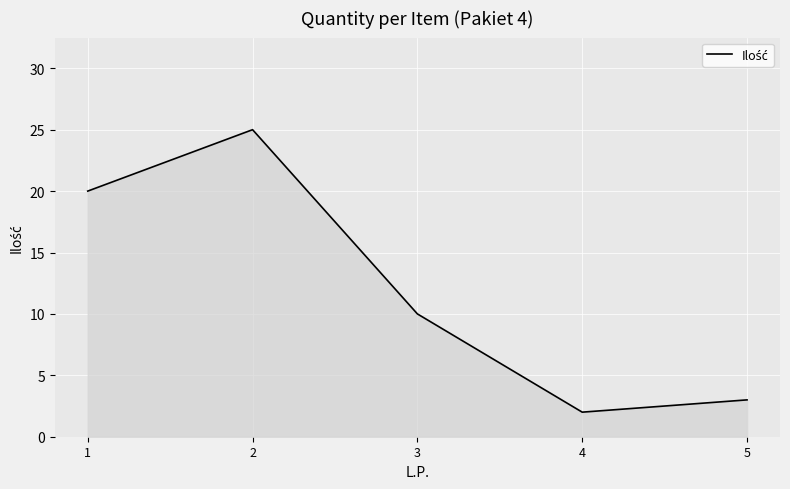

How many values are below 10?

2